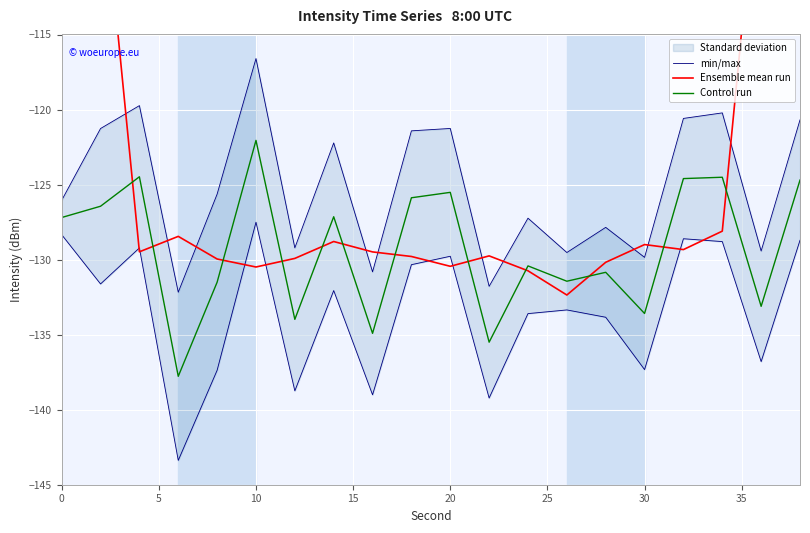

Reading left to right, list all the values displayed in this chart.

min/max: -128.3	-131.6	-129.2	-143.4	-137.4	-127.5	-138.7	-132.1	-139.0	-130.3	-129.8	-139.2	-133.6	-133.4	-133.8	-137.3	-128.6	-128.8	-136.8	-128.7
Ensemble mean run: -75.6	-103.2	-129.5	-128.5	-130.0	-130.5	-129.9	-128.8	-129.5	-129.8	-130.4	-129.8	-130.7	-132.4	-130.2	-129.0	-129.3	-128.1	-101.4	-76.5
Control run: -127.2	-126.4	-124.5	-137.8	-131.5	-122.1	-134.0	-127.1	-134.9	-125.9	-125.5	-135.5	-130.4	-131.4	-130.8	-133.6	-124.6	-124.5	-133.1	-124.7